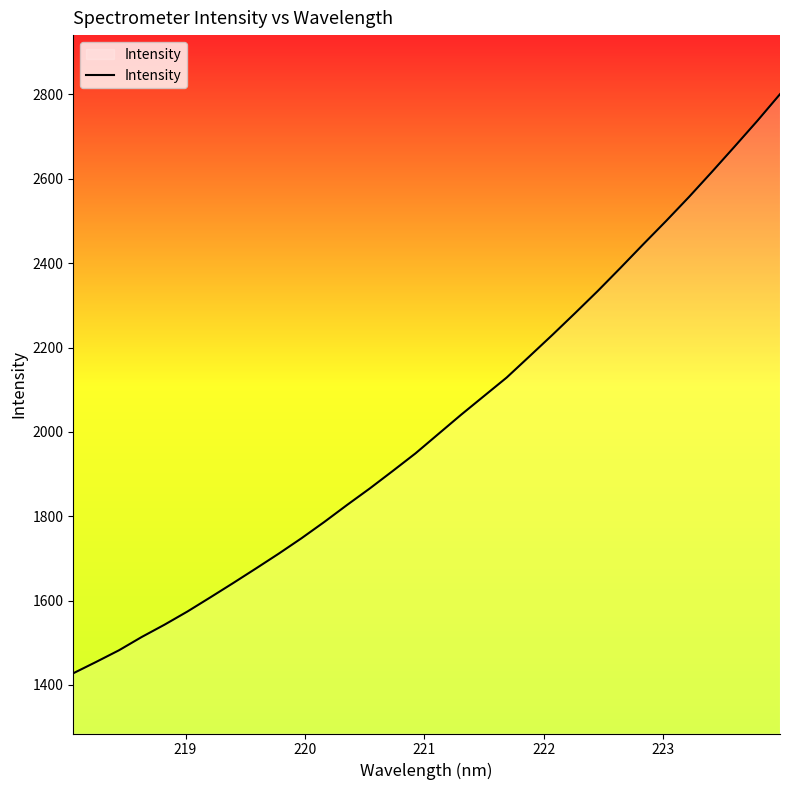

What is the greatest value displayed?

2800.5